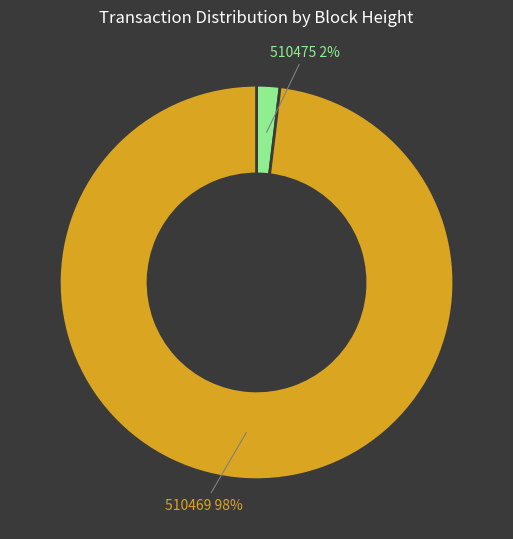

Is there any slice that represents more than half of the pie?

Yes